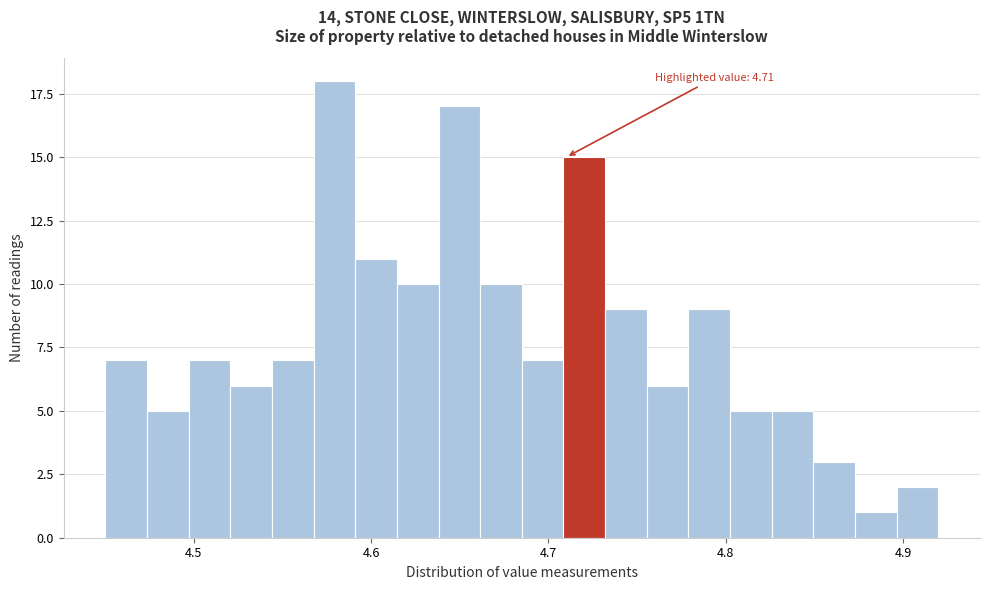

Around what value on the x-axis is the tallest bar? Give the approximate position of its centre, as read against the axis.

4.58